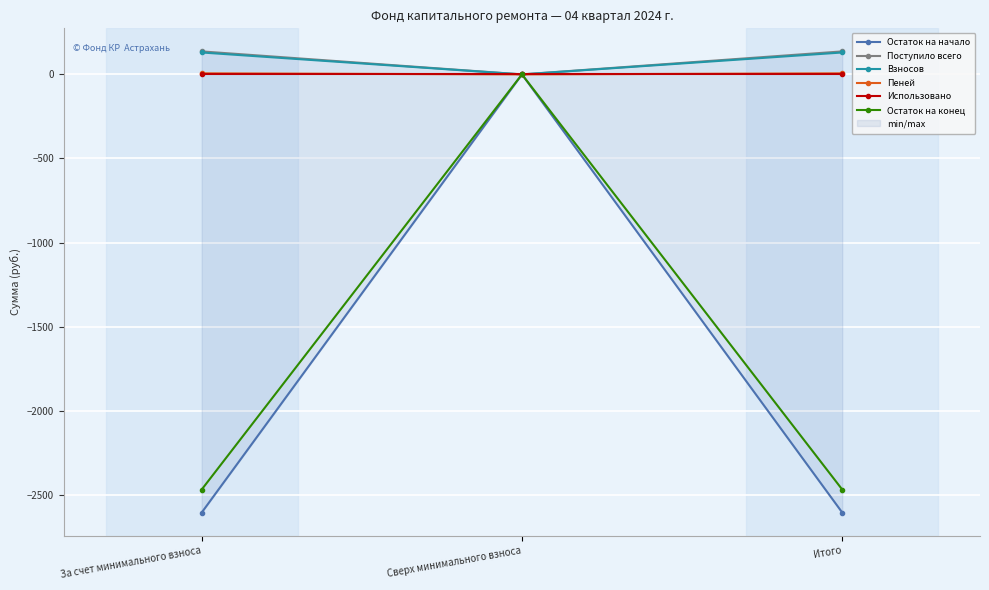

The Поступило всего series shows 0.0 at Сверх минимального взноса. True or false?

True